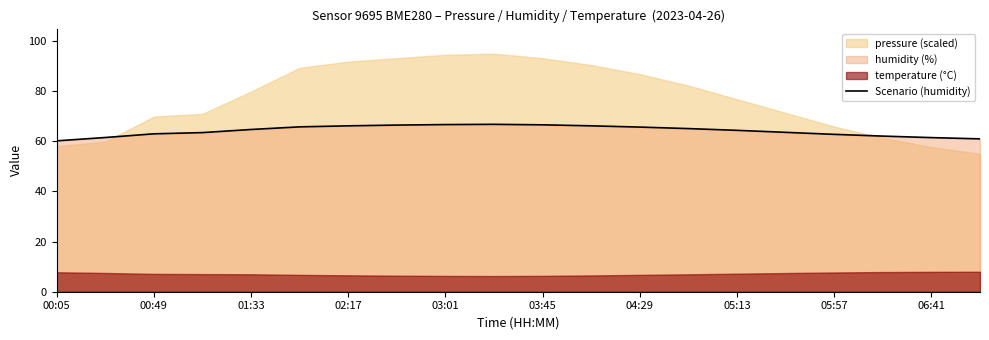

Reading left to right, transcribe all the data shown in this chart.

60.2	61.5	63.0	63.5	64.7	65.8	66.2	66.5	66.7	66.8	66.6	66.2	65.7	65.1	64.4	63.6	62.8	62.1	61.5	61.0